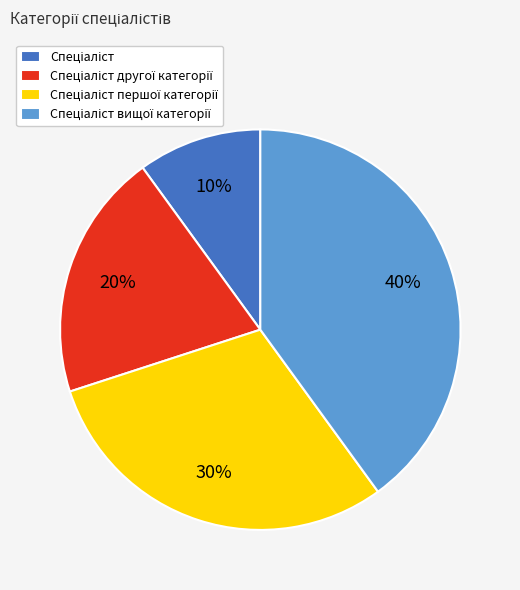

To the nearest percent, what is the average slice percentage?

25%